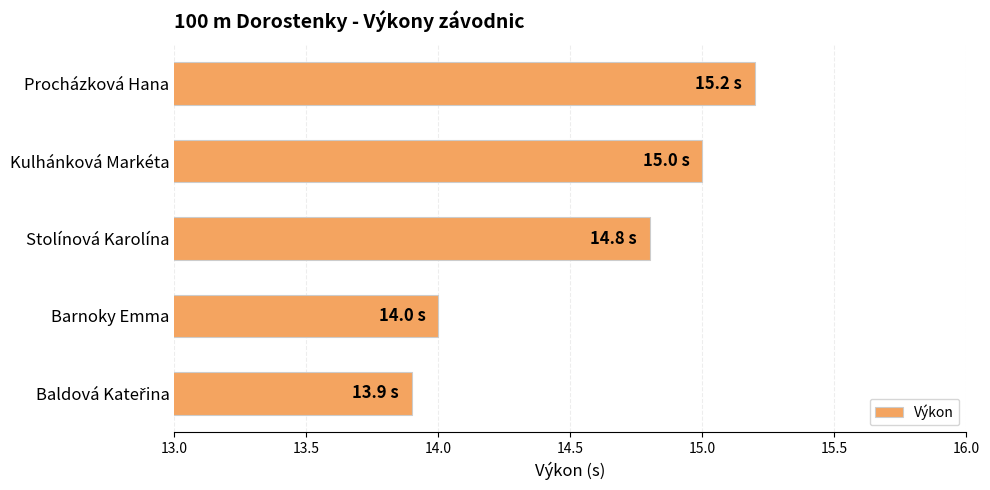

Which has a higher value, Kulhánková Markéta or Stolínová Karolína?

Kulhánková Markéta